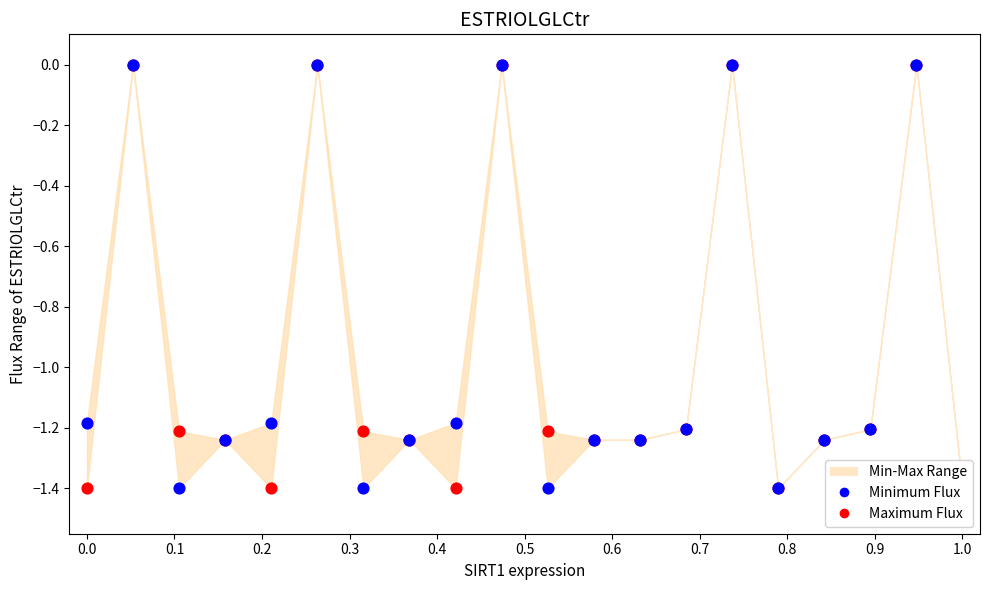

Which series reaches the minimum Y coordinate?

Maximum Flux